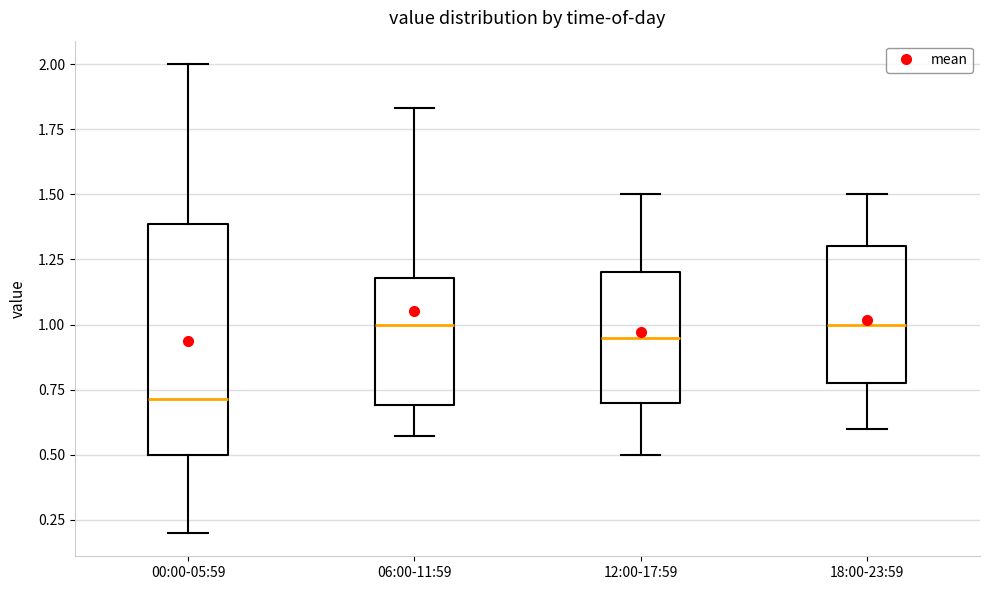

Reading left to right, transcribe this box plot: for each box, give where its median line is, the range the box spans, and where its two whiskers end, as read against the y-axis. The values are not printed on the chart, so give them approximately, as read against the axis.

00:00-05:59: median 0.70, box 0.50 to 1.40, whiskers 0.20 to 2.00
06:00-11:59: median 1.00, box 0.70 to 1.20, whiskers 0.55 to 1.85
12:00-17:59: median 0.95, box 0.70 to 1.20, whiskers 0.50 to 1.50
18:00-23:59: median 1.00, box 0.80 to 1.30, whiskers 0.60 to 1.50